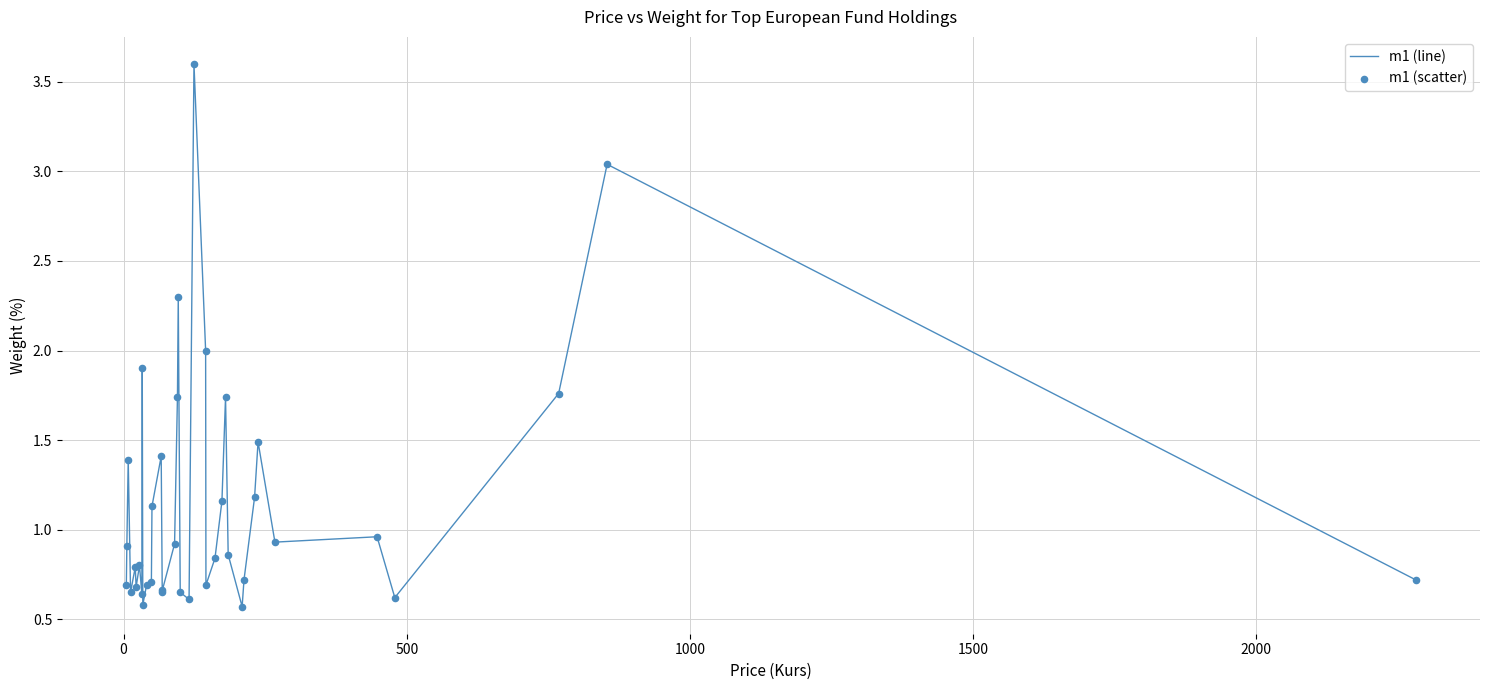

What is the greatest value displayed?

3.6